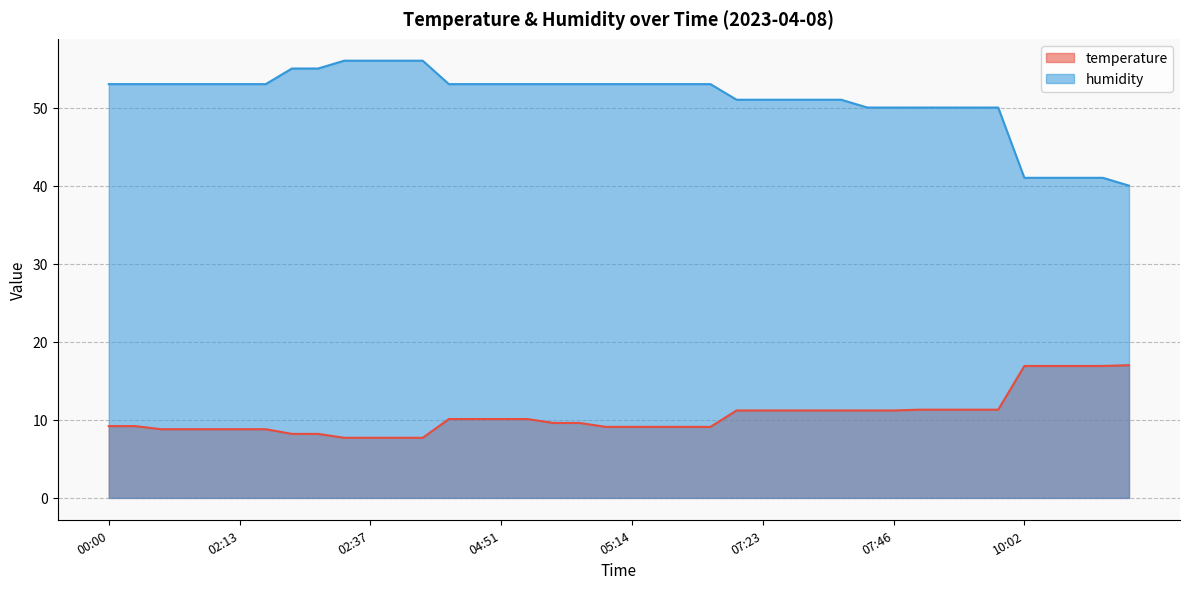

List the series in order of their overall mean, highest first.

humidity, temperature